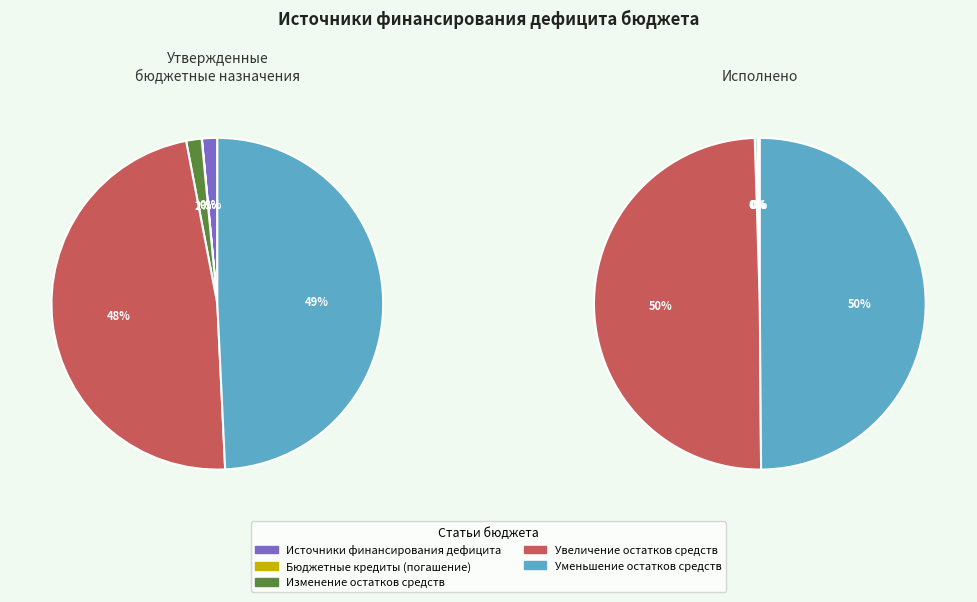

Rank the series by their average value, from lowest to highest.

Исполнено, Утвержденные бюджетные назначения